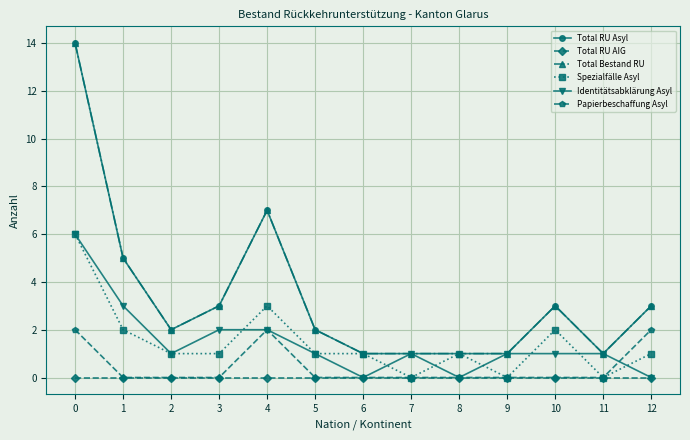

Does the chart have visible grid lines?

Yes